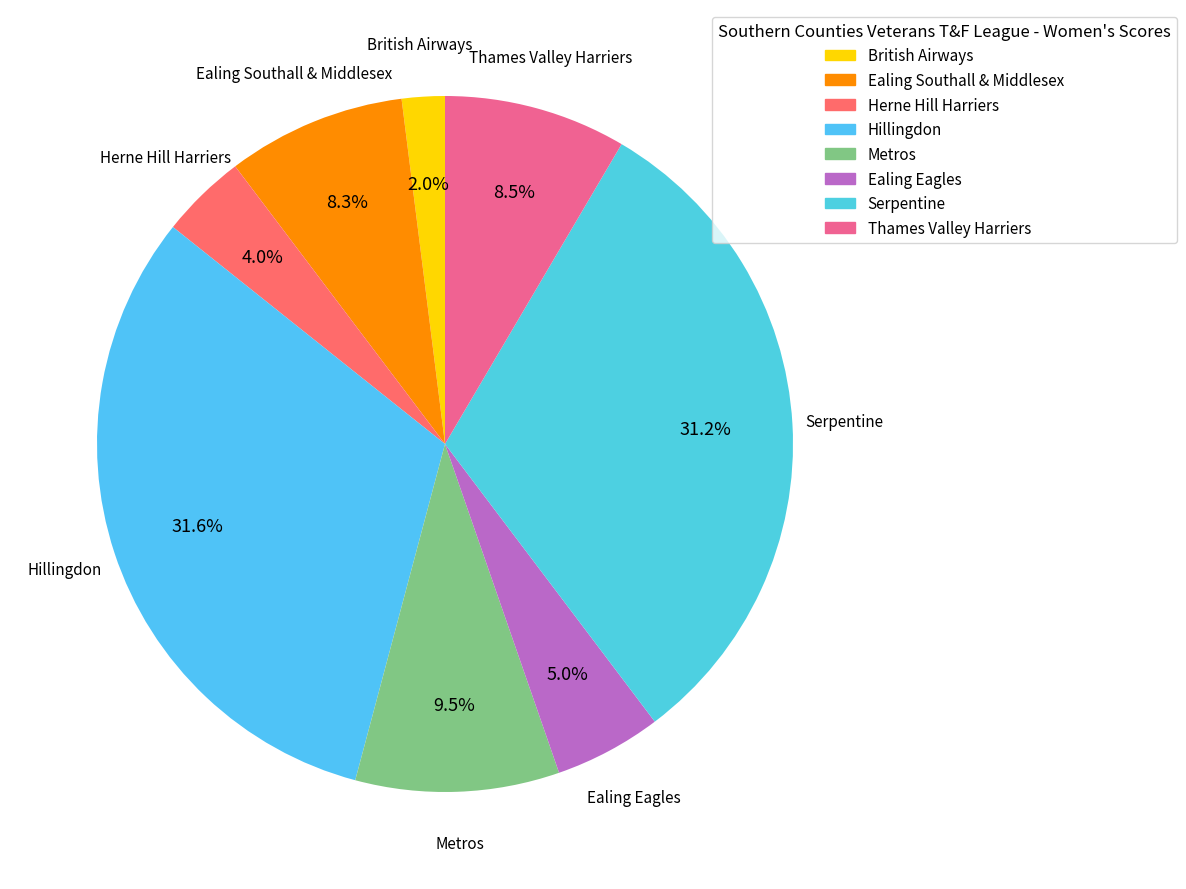

What is the ratio of the value at Herne Hill Harriers to the value at Metros?

0.4